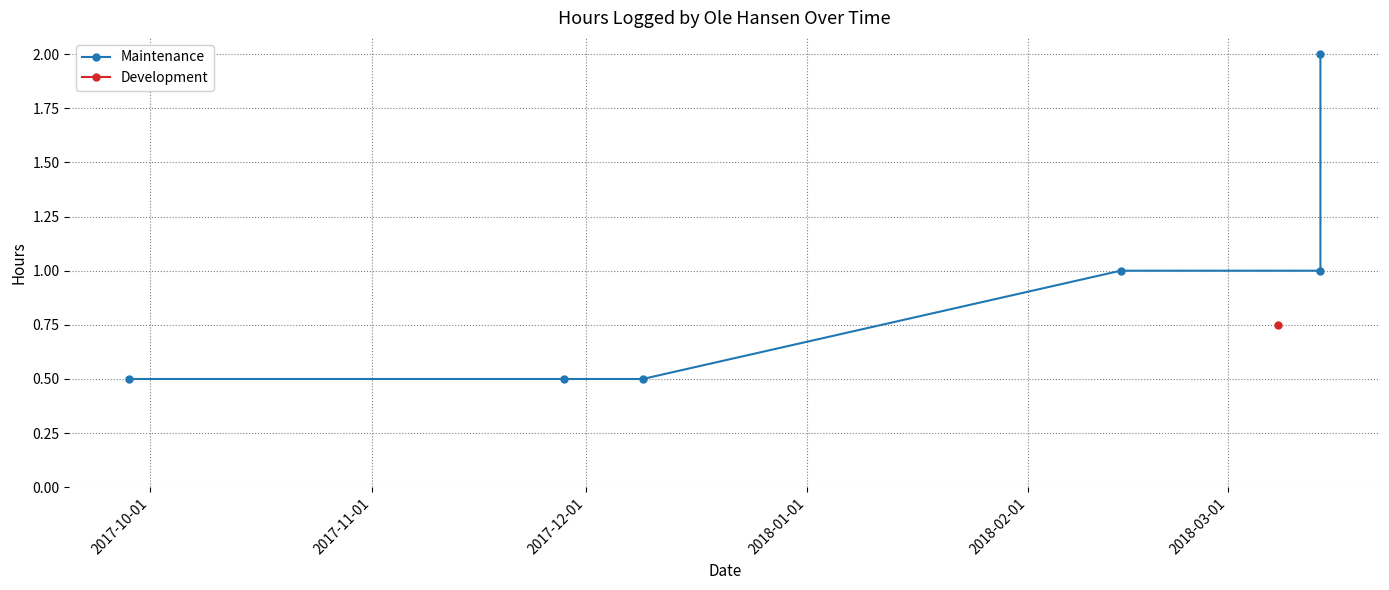

What is the difference between the second highest and minimum values?

0.5